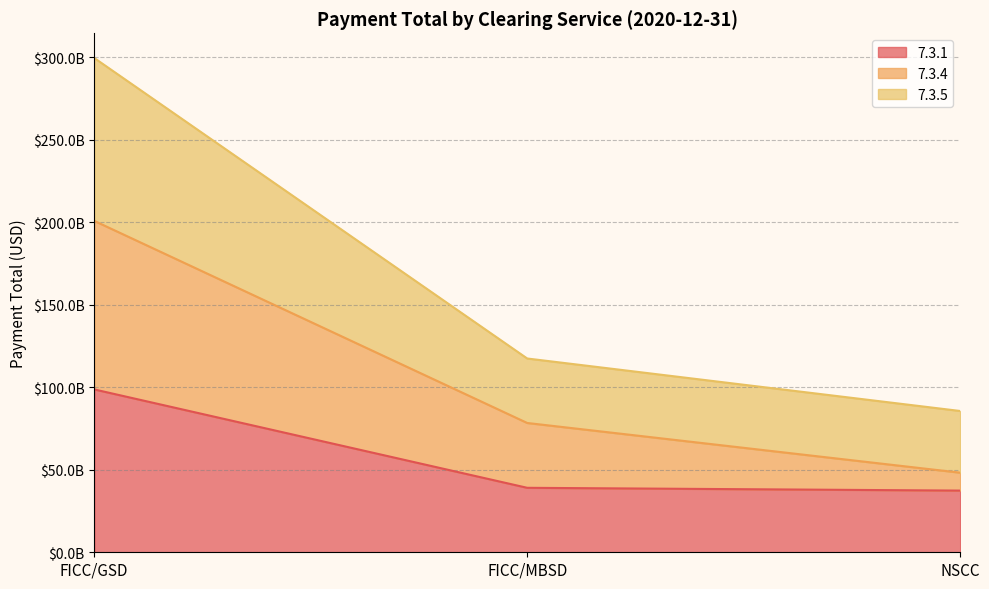

Is it true that 7.3.4 equals 48264052827.5 at NSCC?

True